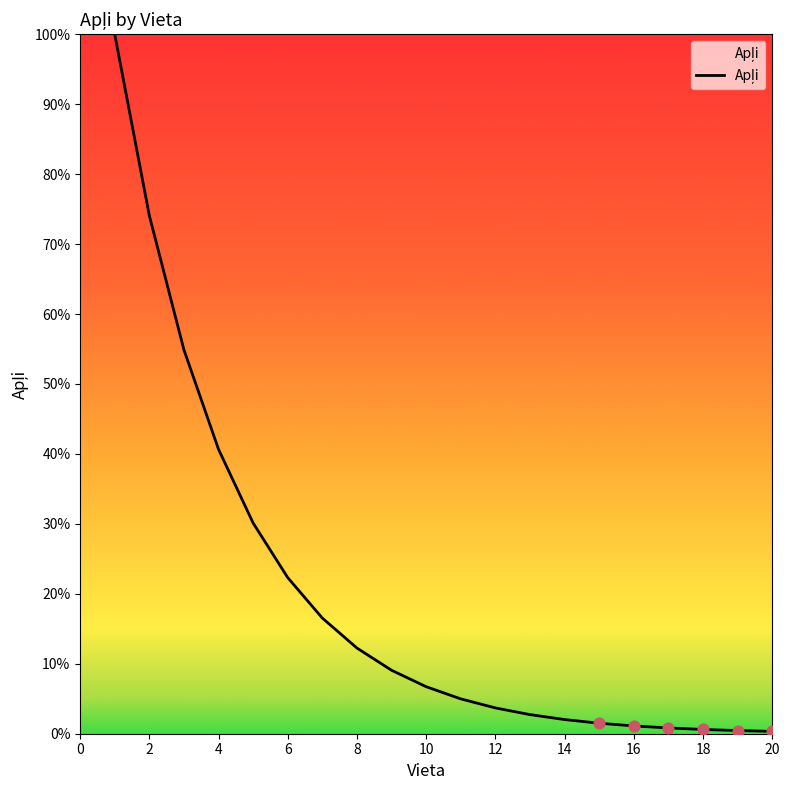

What is the greatest value displayed?

100.0